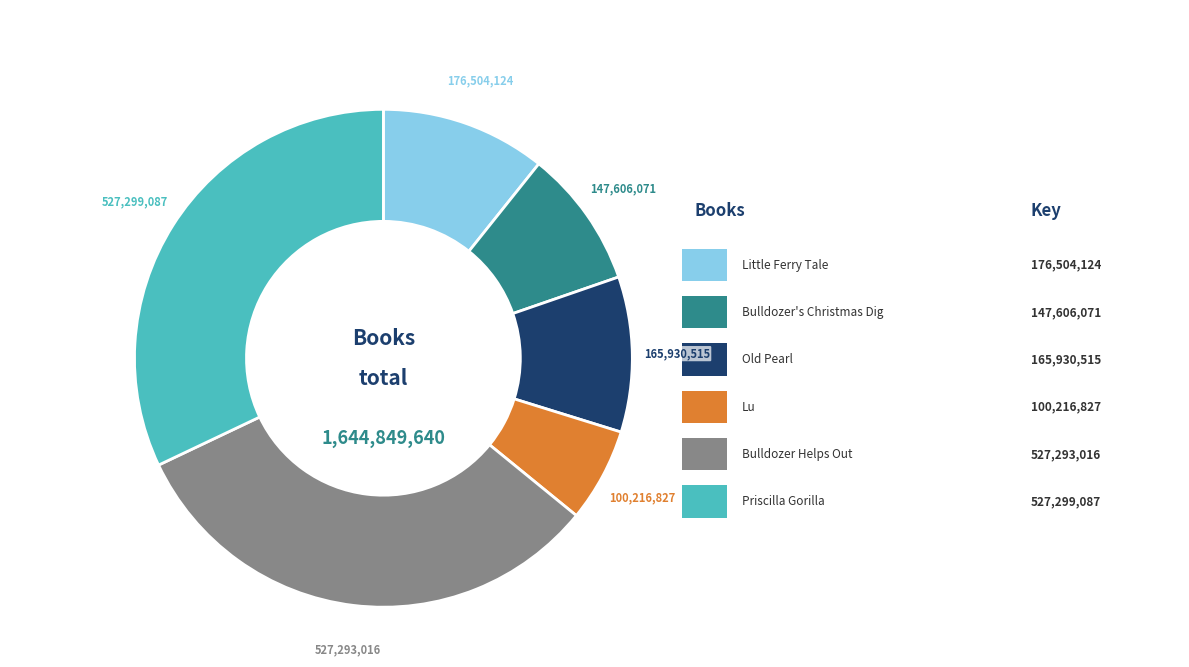

Which category has the biggest portion of the pie?

Priscilla Gorilla